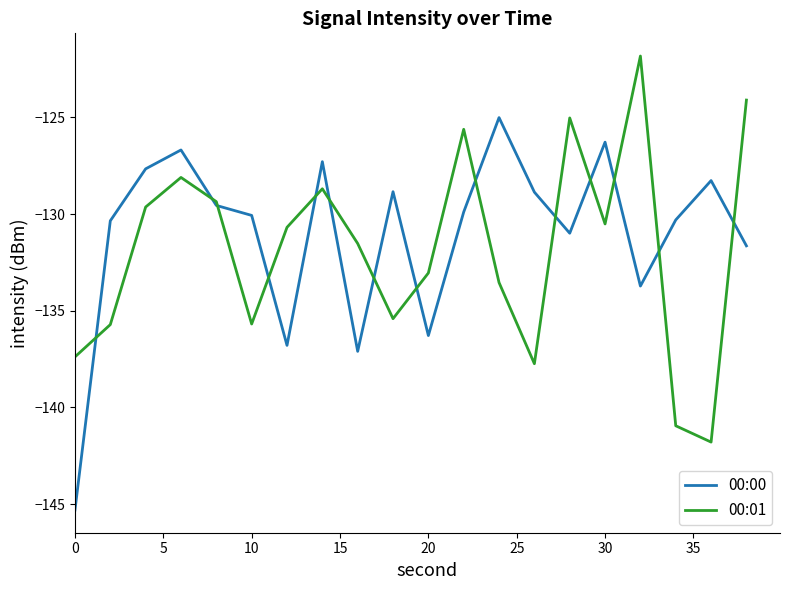

Rank the series by their maximum value, from highest to lowest.

00:01, 00:00